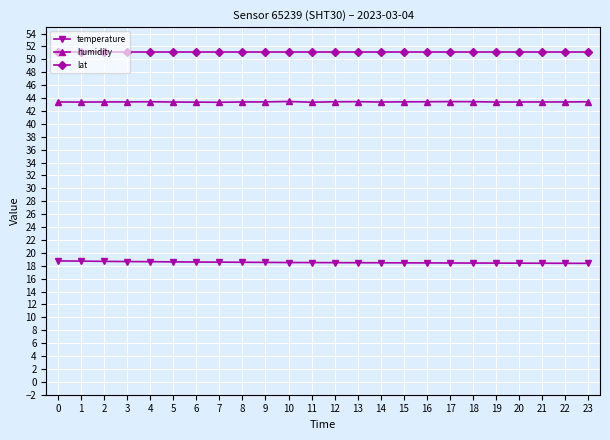

Does the chart display data point markers on the line(s)?

Yes